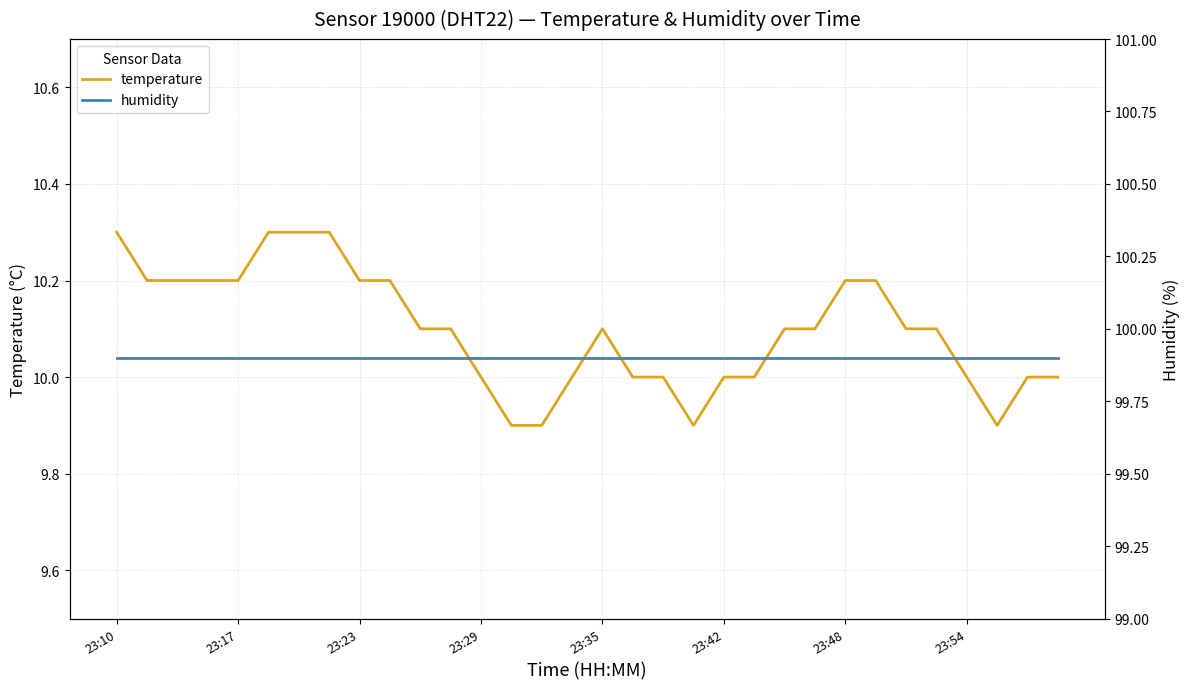

True or false: temperature and humidity cross at least once.

False